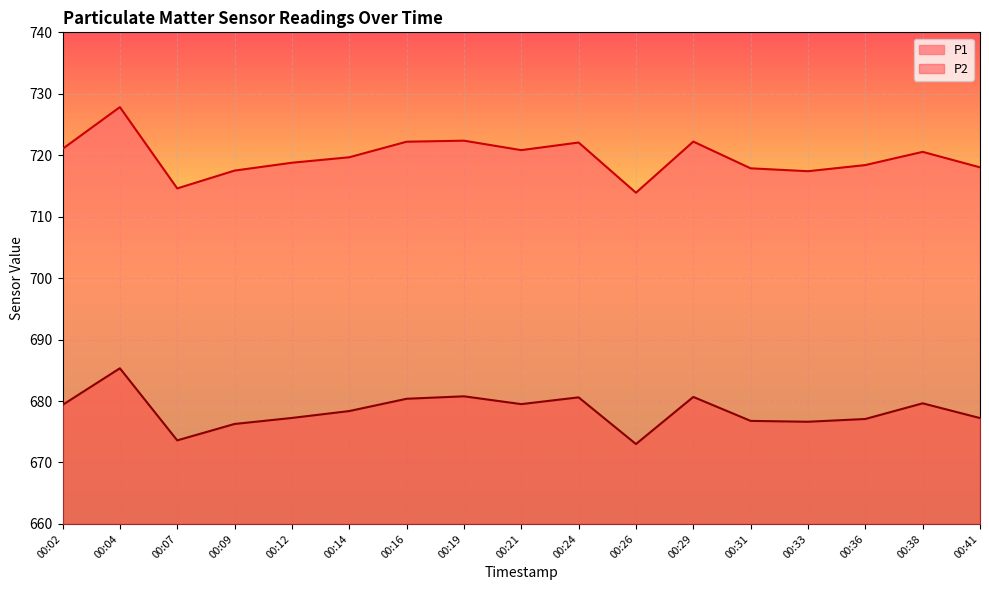

At which category is the sum across all series the highest?

00:04